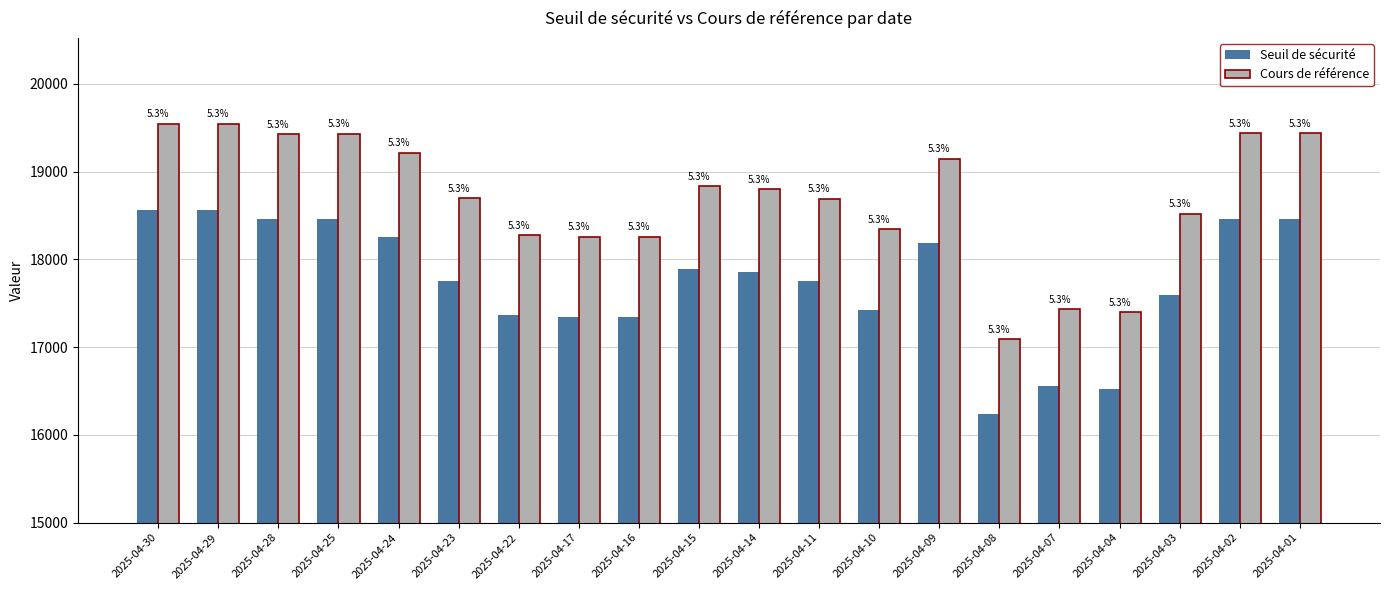

What are all the series names shown in the legend?

Seuil de sécurité, Cours de référence